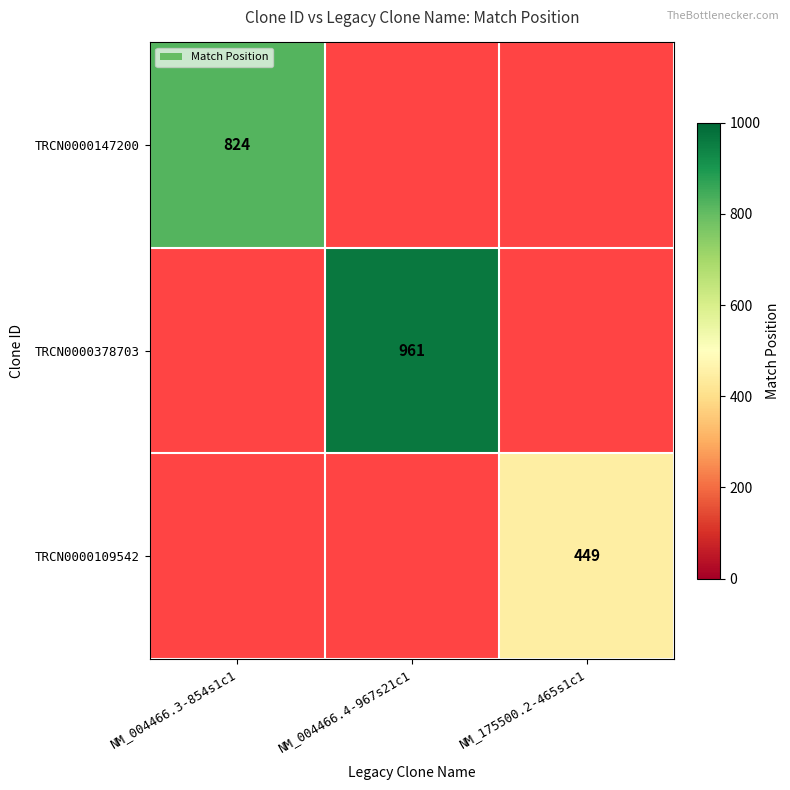

Is it true that TRCN0000147200 equals 225 at NM_004466.3-854s1c1?

False